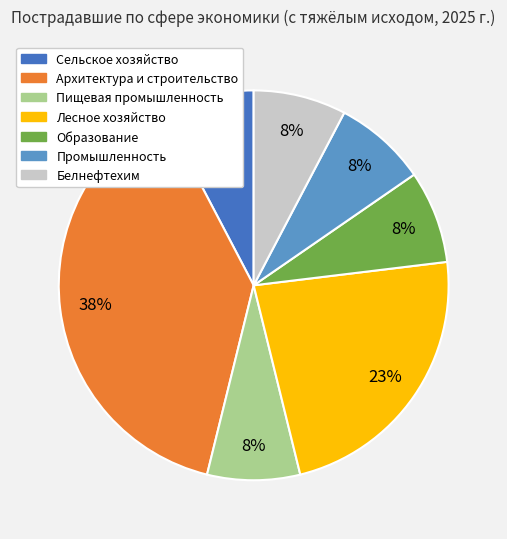

Is it true that Промышленность is 1% of the pie?

False